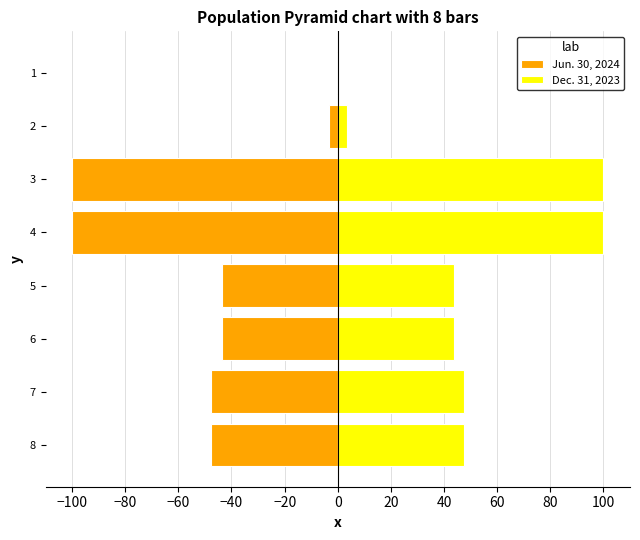

The value of Dec. 31, 2023 at 3 is 100.0. True or false?

True